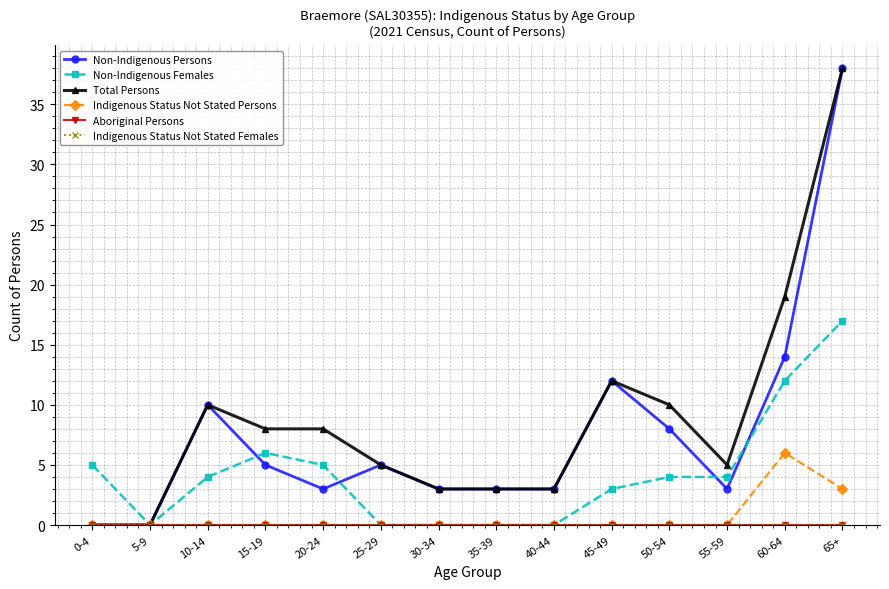

At which label is Non-Indigenous Persons closest to 19?

60-64